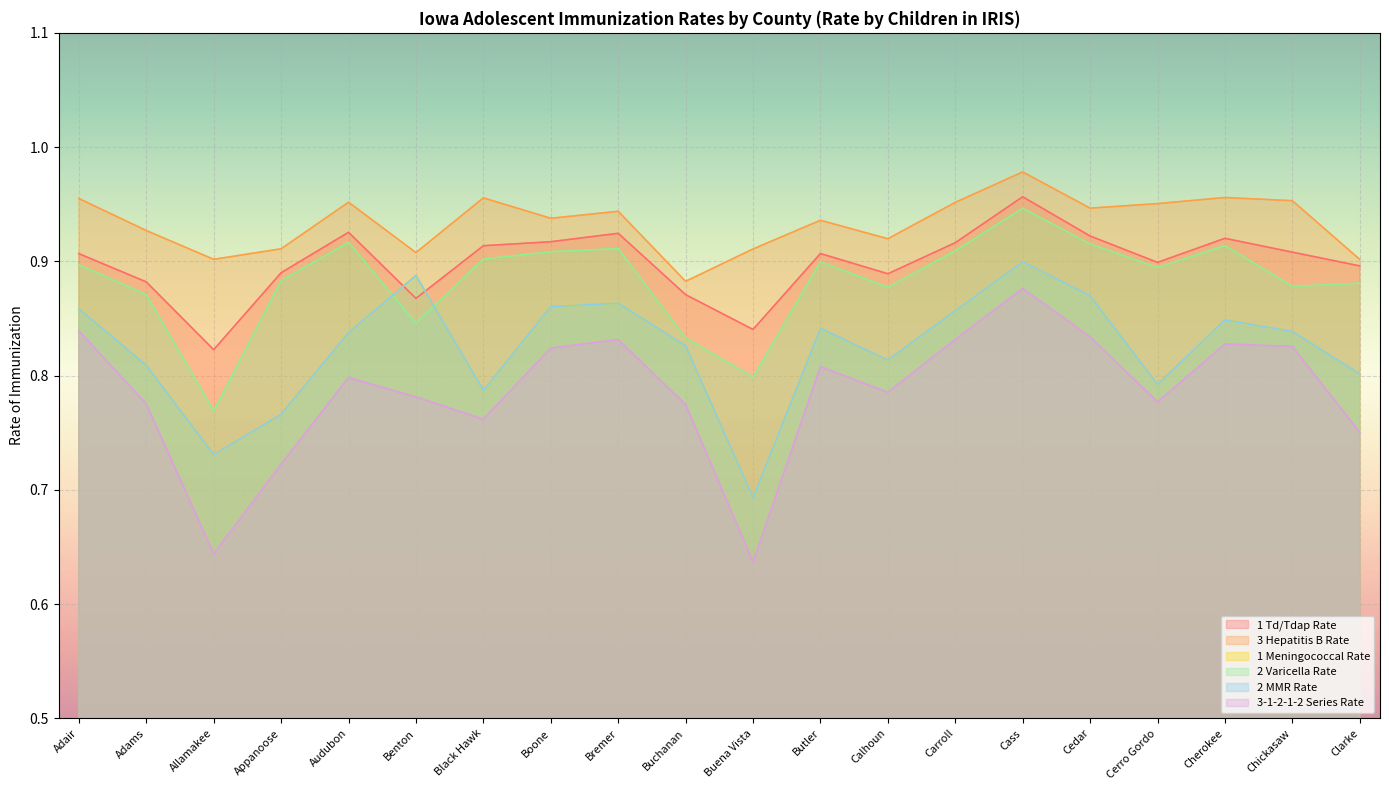

Reading left to right, list all the values displayed in this chart.

1 Td/Tdap Rate: 0.9	0.9	0.8	0.9	0.9	0.9	0.9	0.9	0.9	0.9	0.8	0.9	0.9	0.9	1.0	0.9	0.9	0.9	0.9	0.9
3 Hepatitis B Rate: 1.0	0.9	0.9	0.9	1.0	0.9	1.0	0.9	0.9	0.9	0.9	0.9	0.9	1.0	1.0	0.9	1.0	1.0	1.0	0.9
1 Meningococcal Rate: 0.9	0.8	0.7	0.8	0.8	0.9	0.8	0.9	0.9	0.8	0.7	0.8	0.8	0.9	0.9	0.9	0.8	0.8	0.8	0.8
2 Varicella Rate: 0.9	0.9	0.8	0.9	0.9	0.8	0.9	0.9	0.9	0.8	0.8	0.9	0.9	0.9	0.9	0.9	0.9	0.9	0.9	0.9
2 MMR Rate: 0.9	0.8	0.7	0.8	0.8	0.9	0.8	0.9	0.9	0.8	0.7	0.8	0.8	0.9	0.9	0.9	0.8	0.8	0.8	0.8
3-1-2-1-2 Series Rate: 0.8	0.8	0.6	0.7	0.8	0.8	0.8	0.8	0.8	0.8	0.6	0.8	0.8	0.8	0.9	0.8	0.8	0.8	0.8	0.8